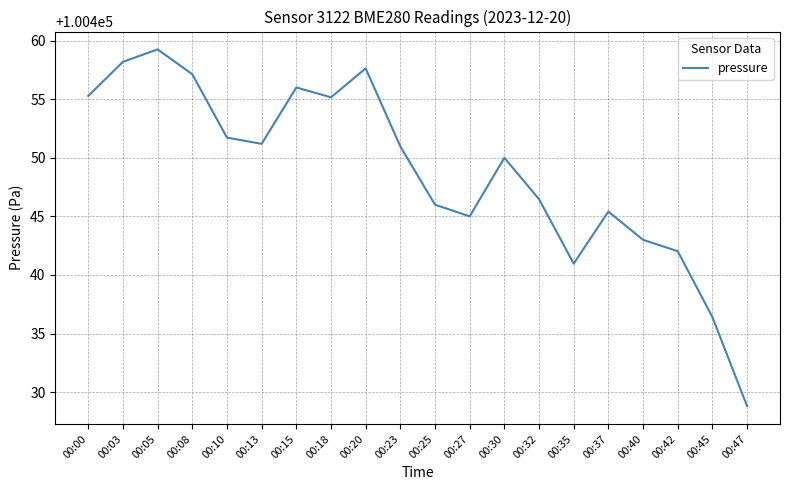

What is the ratio of the value at 00:37 to the value at 00:20?

1.0